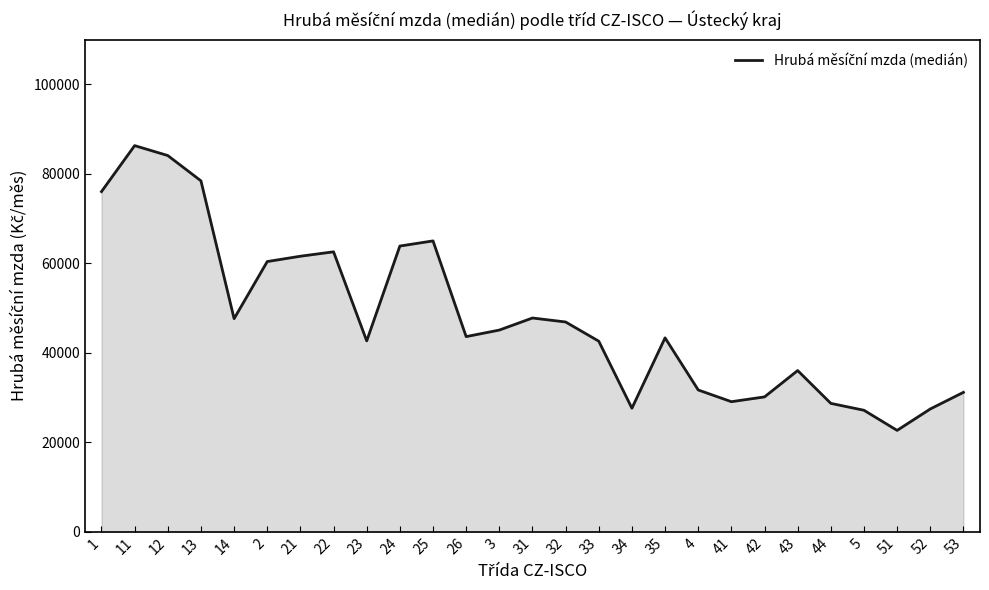

Read the value at 43.

36033.6